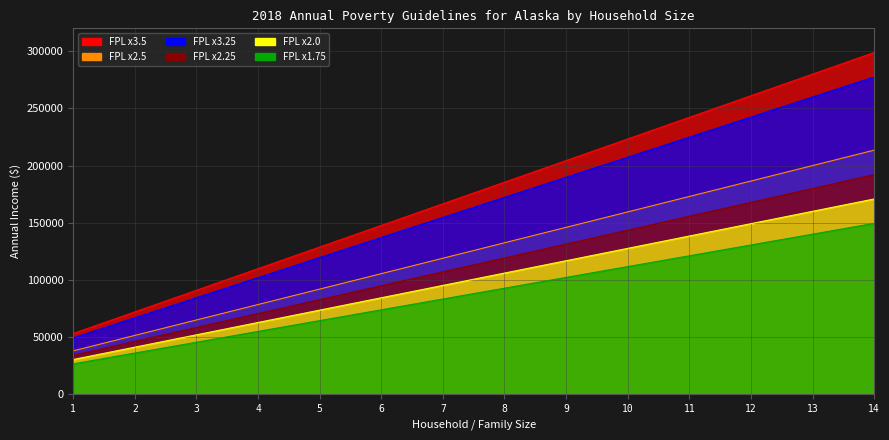

At how many categories does at least one series exceed 35376?

14